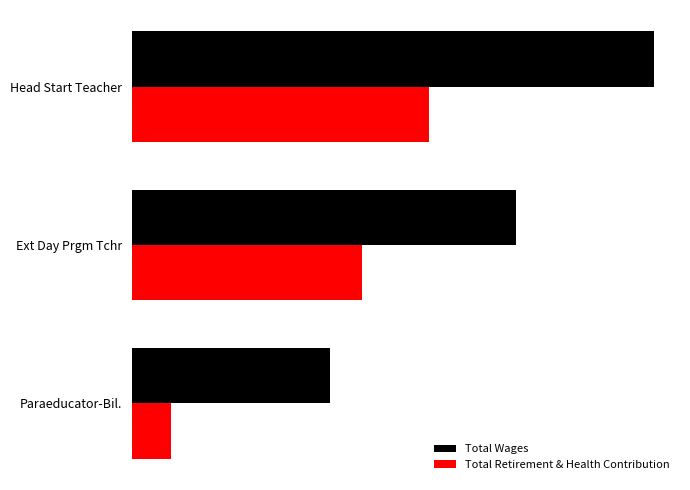

What are all the series names shown in the legend?

Total Wages, Total Retirement & Health Contribution